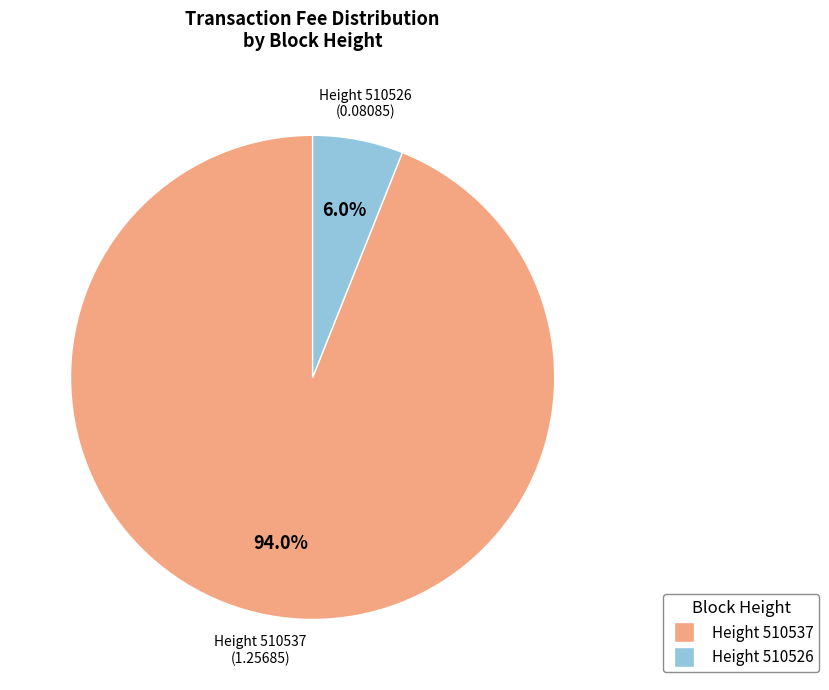

Is there a majority slice in this chart?

Yes